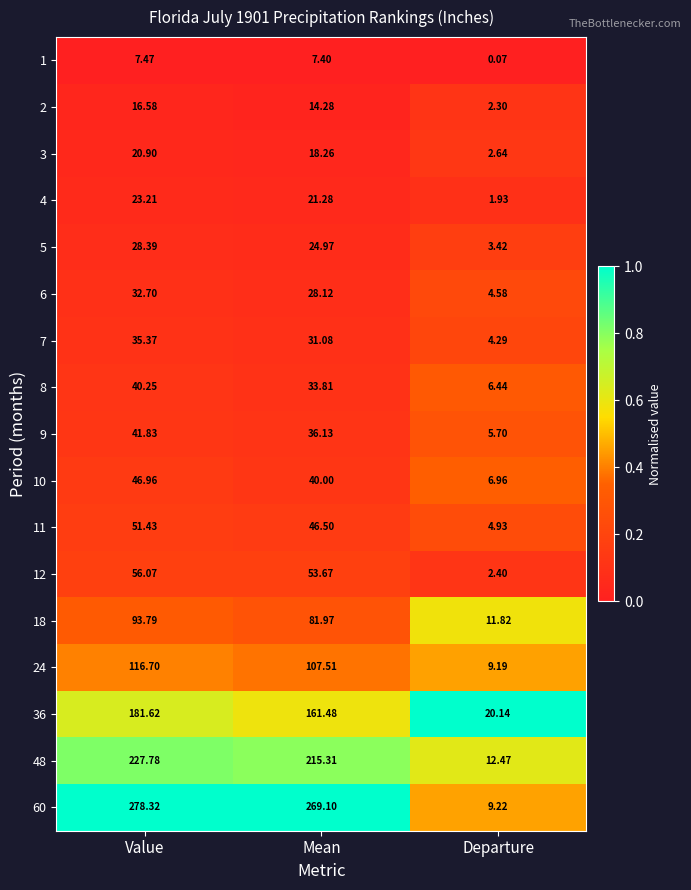

At which category is the sum across all series the highest?

Value